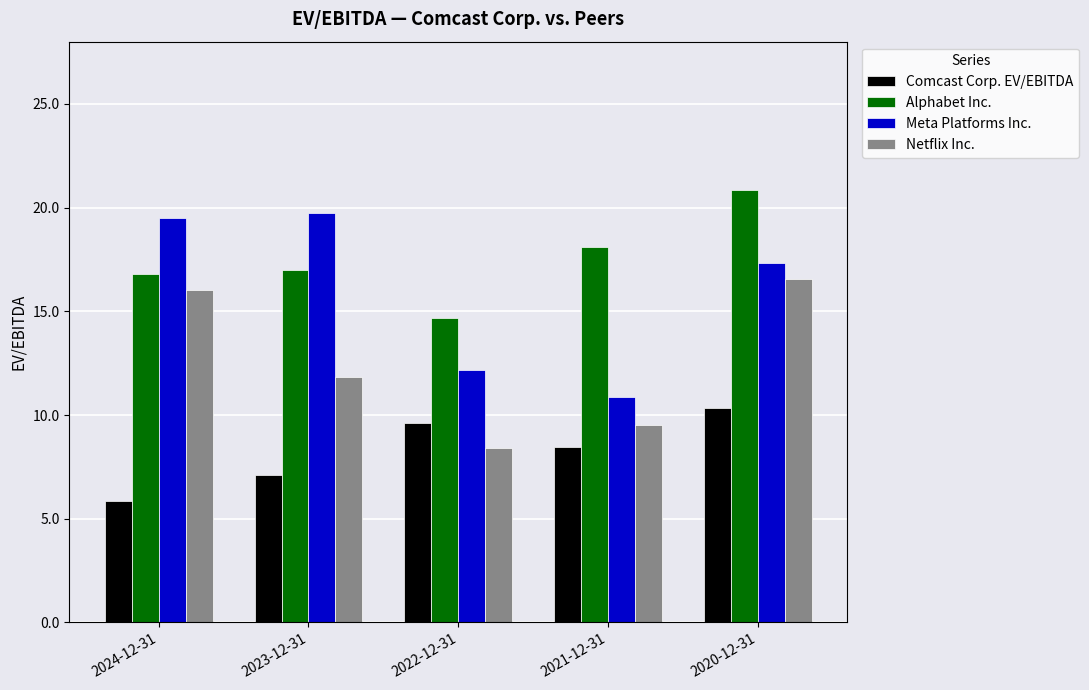

How many values in the Alphabet Inc. series exceed 17?

3